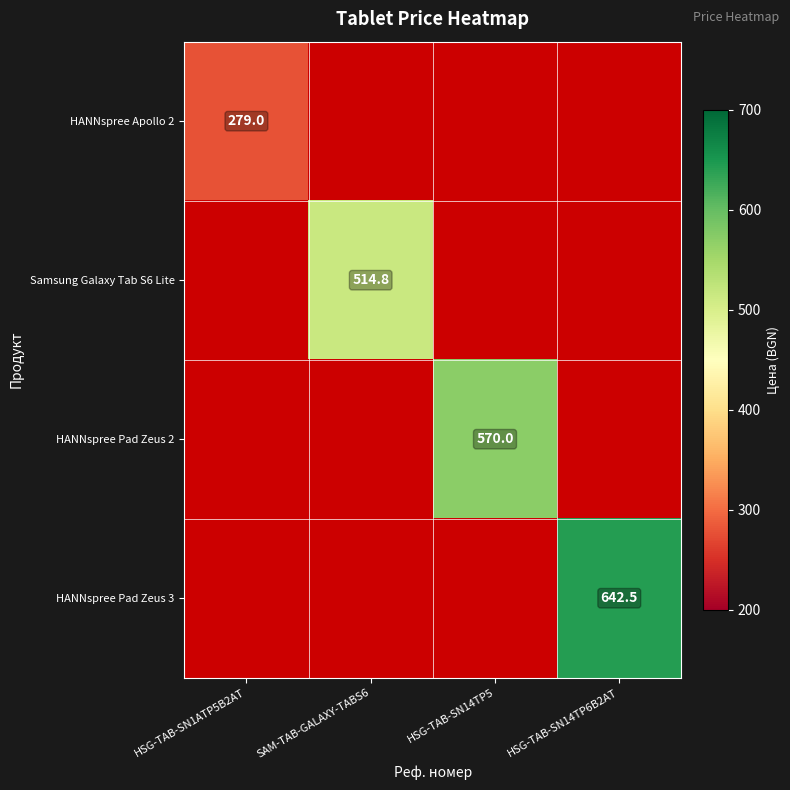

True or false: Samsung Galaxy Tab S6 Lite has a value of 514.8 at SAM-TAB-GALAXY-TABS6.

True